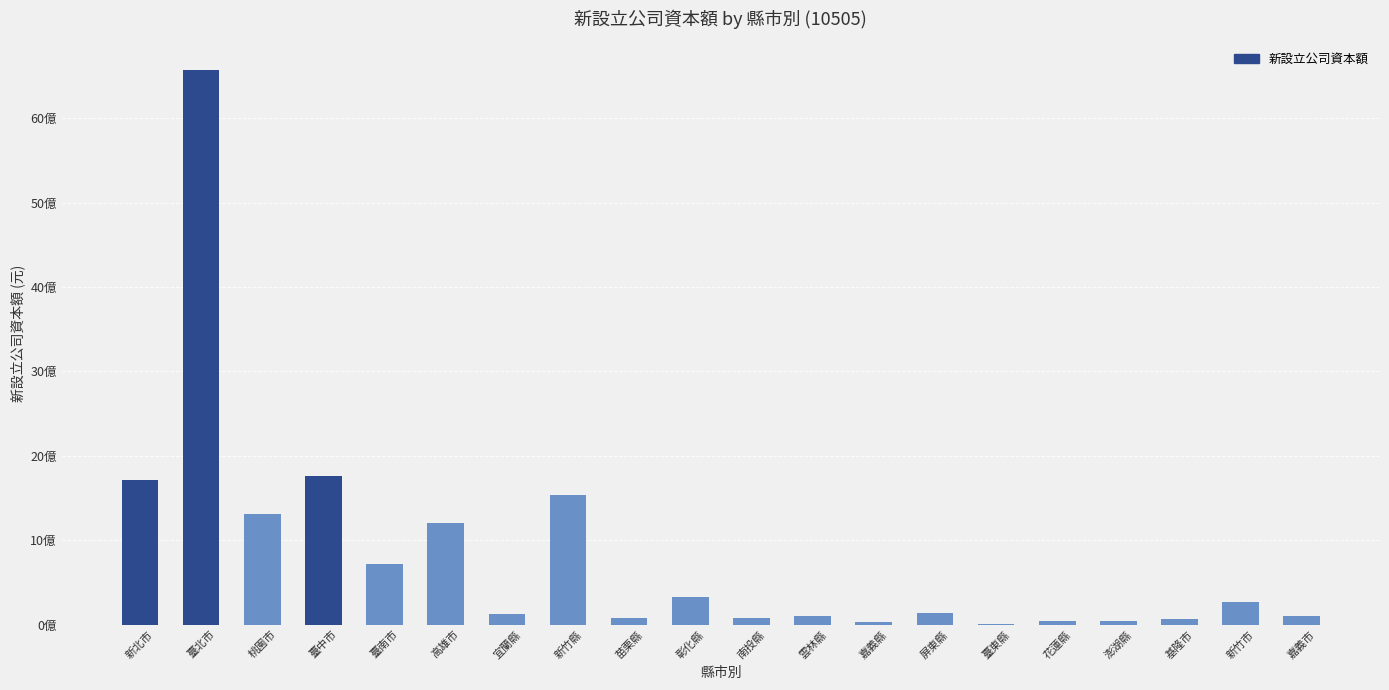

What is the label of the 15th bar from the left?

臺東縣